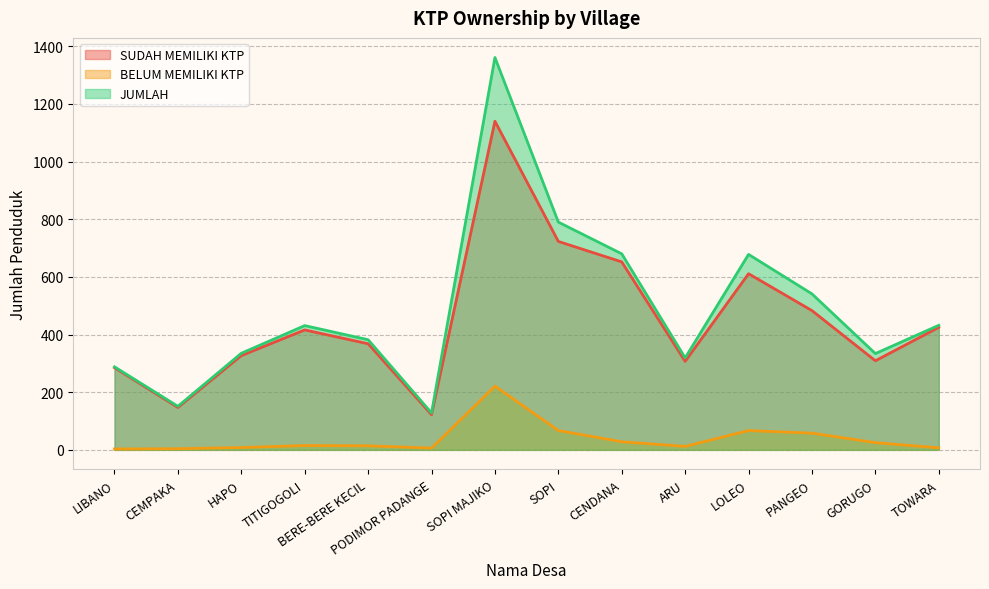

Reading right to left, what are all the values shown in this chart?

SUDAH MEMILIKI KTP: 425	309	483	611	307	652	723	1140	122	368	416	327	147	285
BELUM MEMILIKI KTP: 7	25	58	67	12	28	67	221	6	14	15	8	4	3
JUMLAH: 432	334	541	678	319	680	790	1361	128	382	431	335	151	288